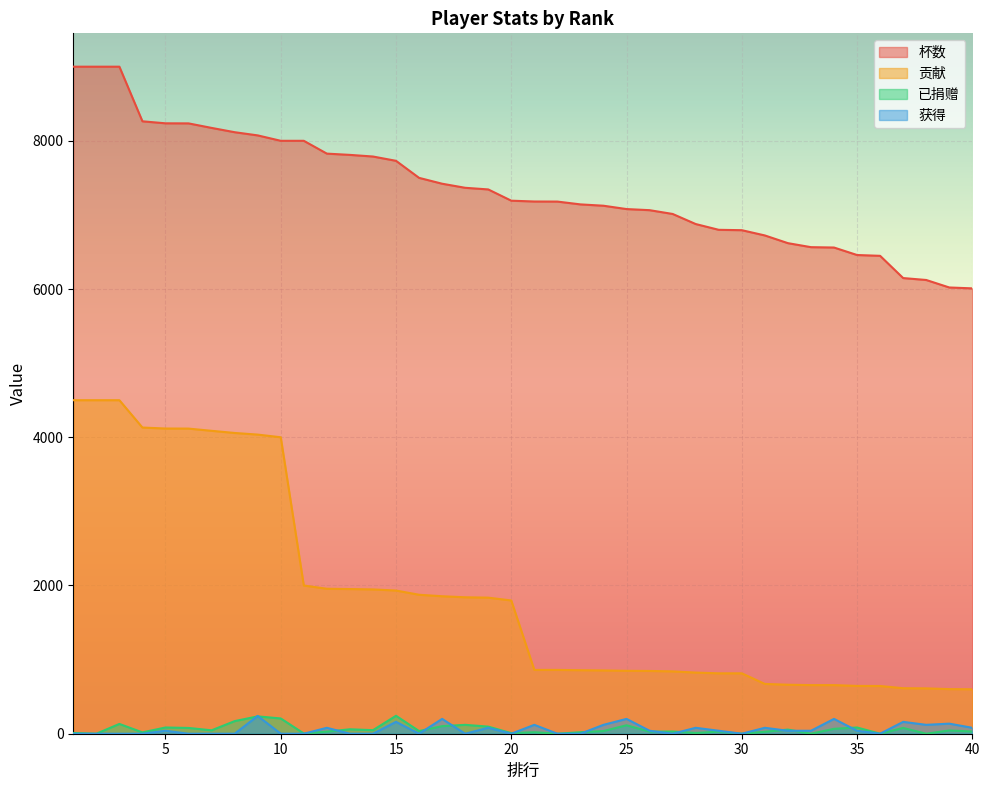

What is the value of the 已捐赠 point at the 20th from the left?

8